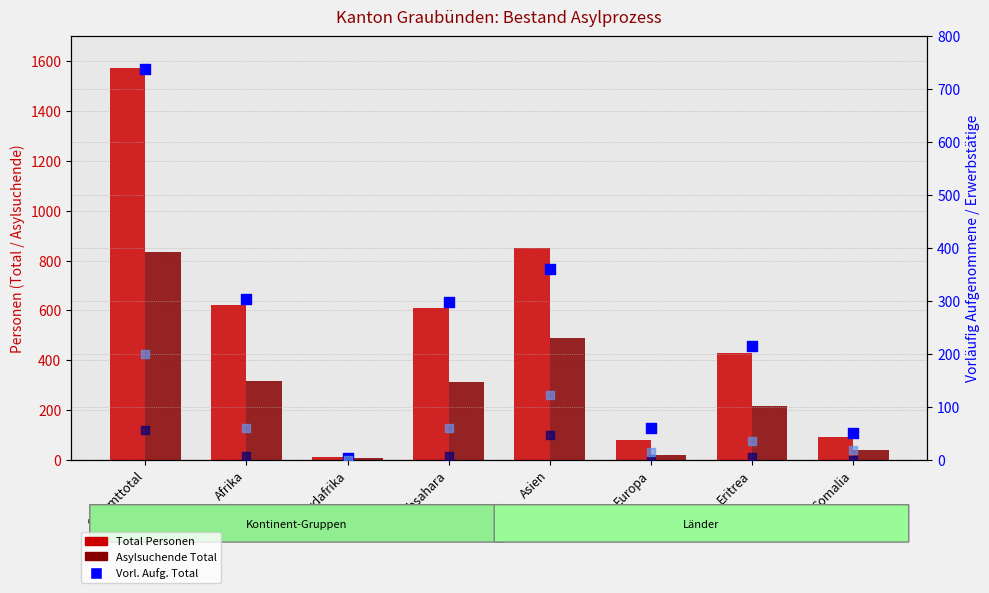

At how many categories does at least one series exceed 337?

5